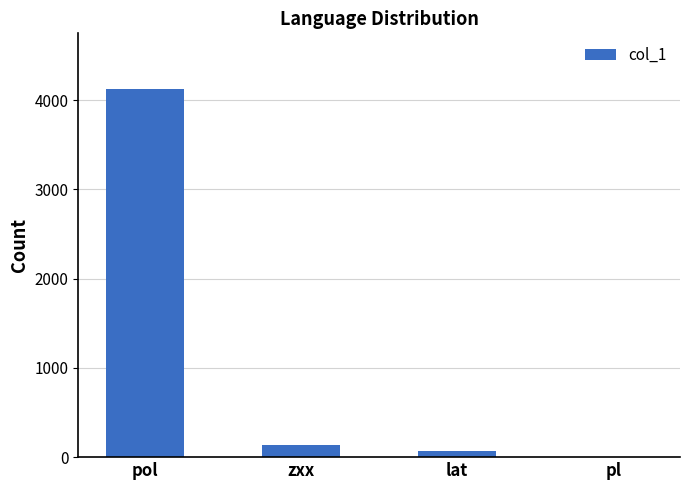

The chart shows a value of 69 at lat. True or false?

True